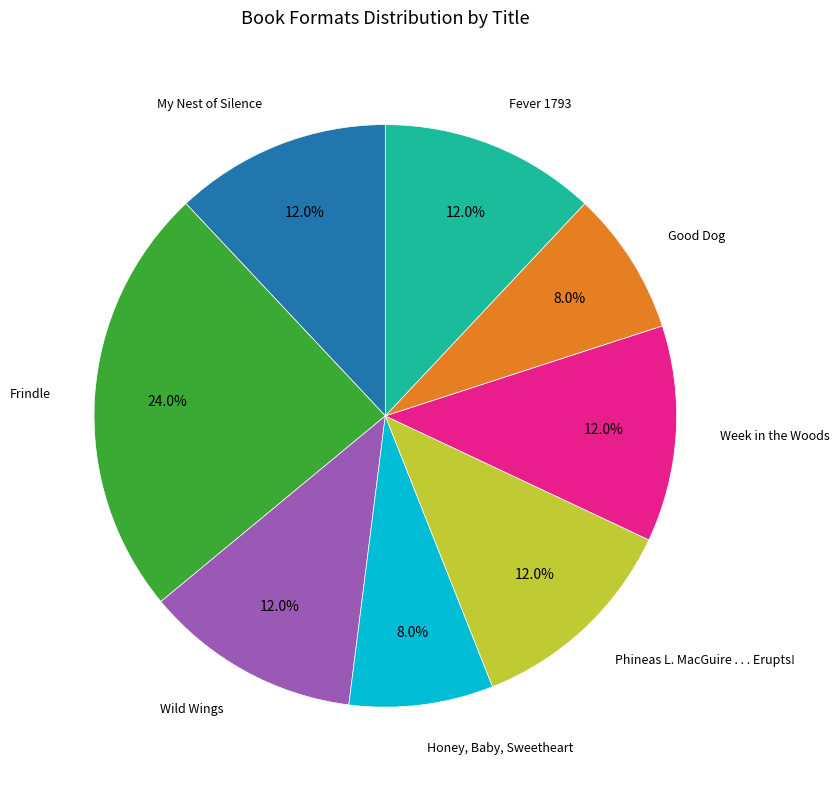

Is there a majority slice in this chart?

No